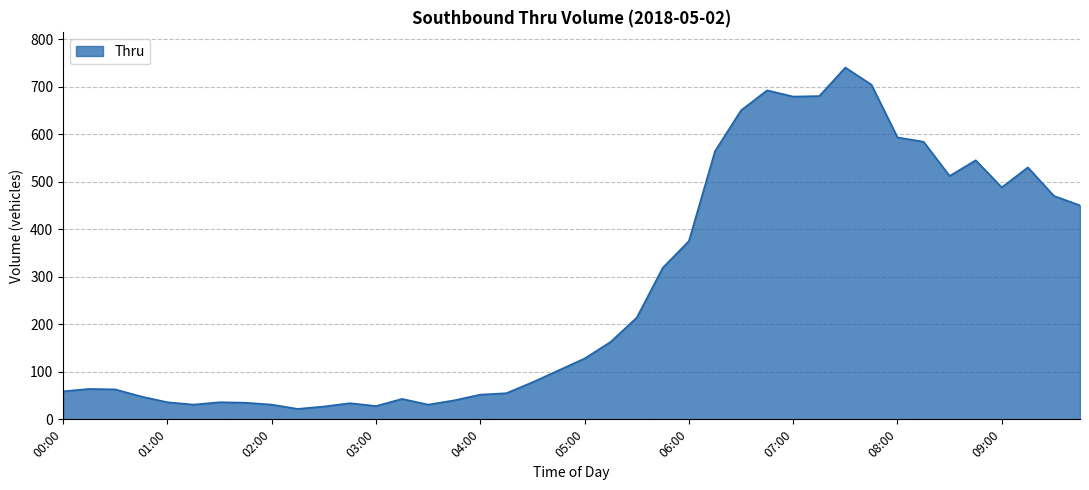

What is the greatest value displayed?

740